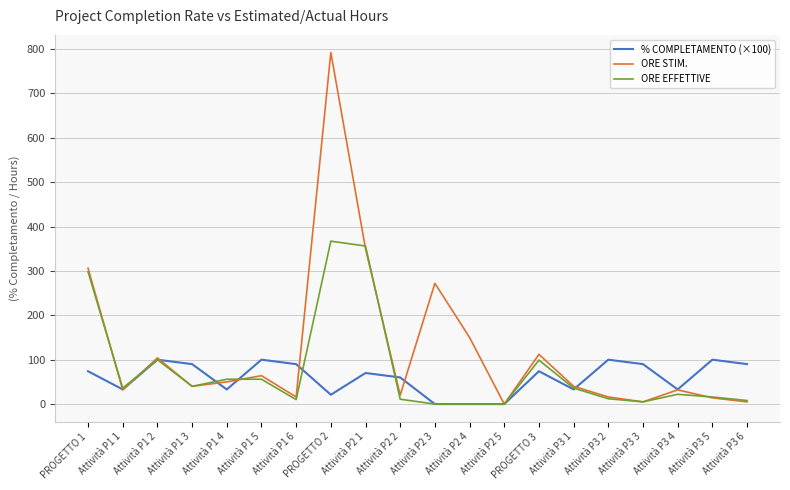

At PROGETTO 2, list the series in order from largest to smallest.

ORE STIM., ORE EFFETTIVE, % COMPLETAMENTO (×100)